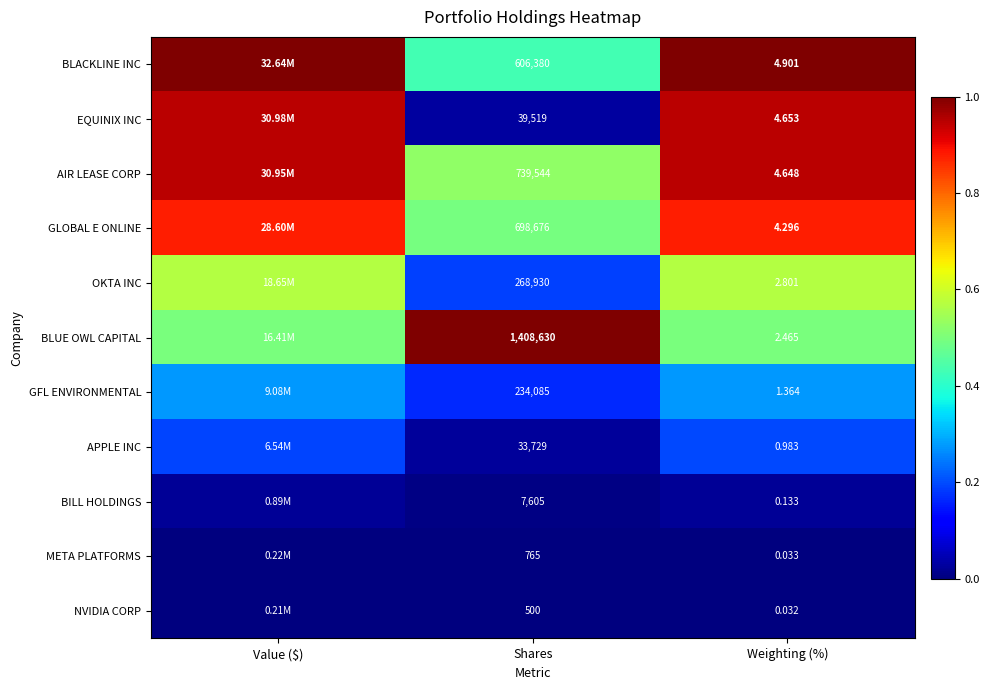

Which series changed the most between Shares and Weighting (%)?

BLUE OWL CAPITAL